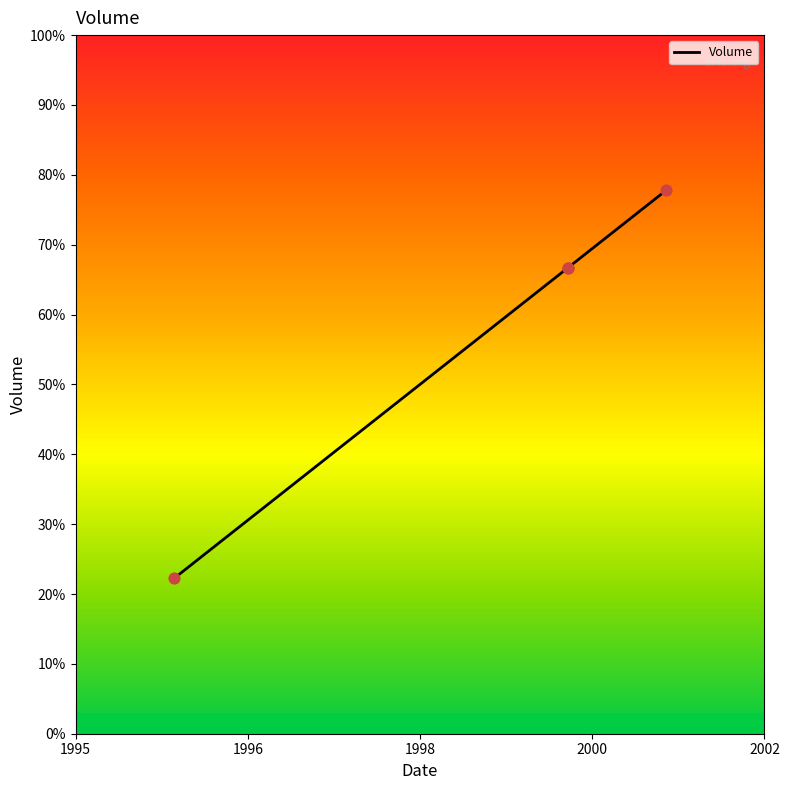

Which has a higher value, 2000 or 2001?

2001